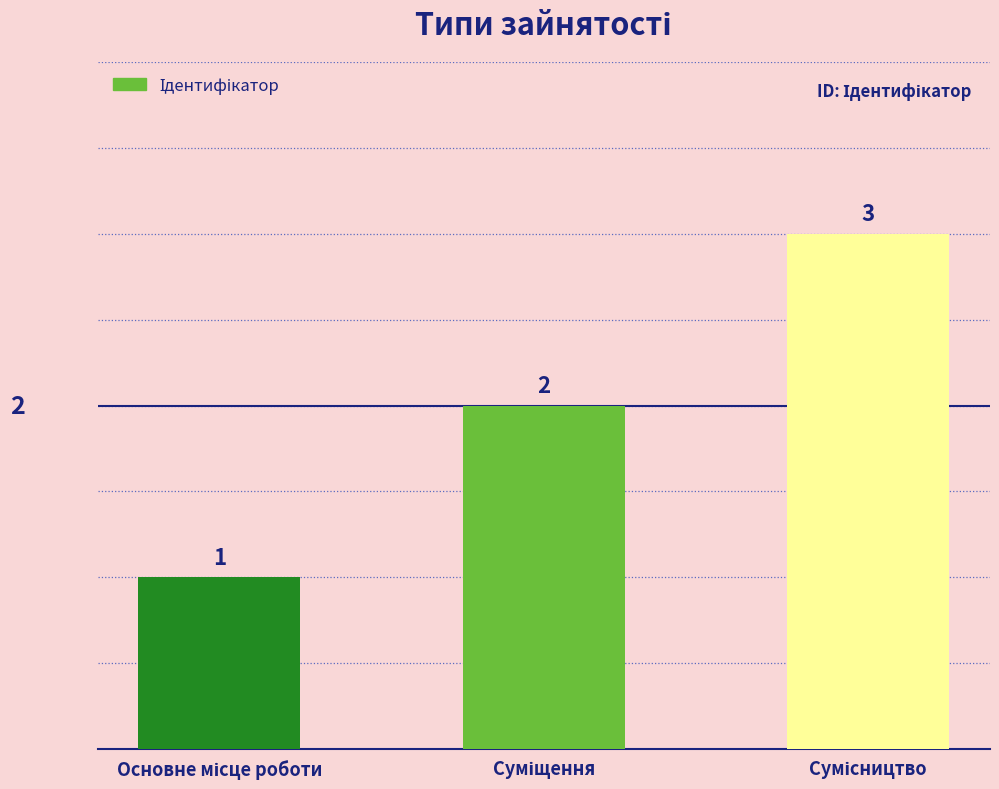

Are the bars grouped side by side (vs. stacked)?

No